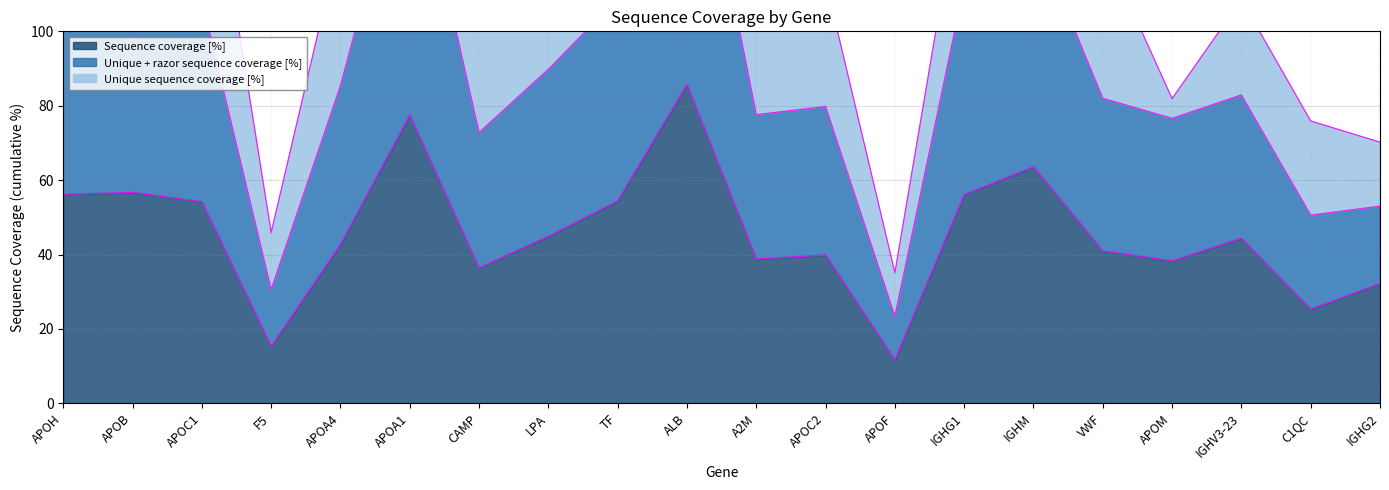

What is the difference between the maximum and second lowest values in the Unique + razor sequence coverage [%] series?

140.8